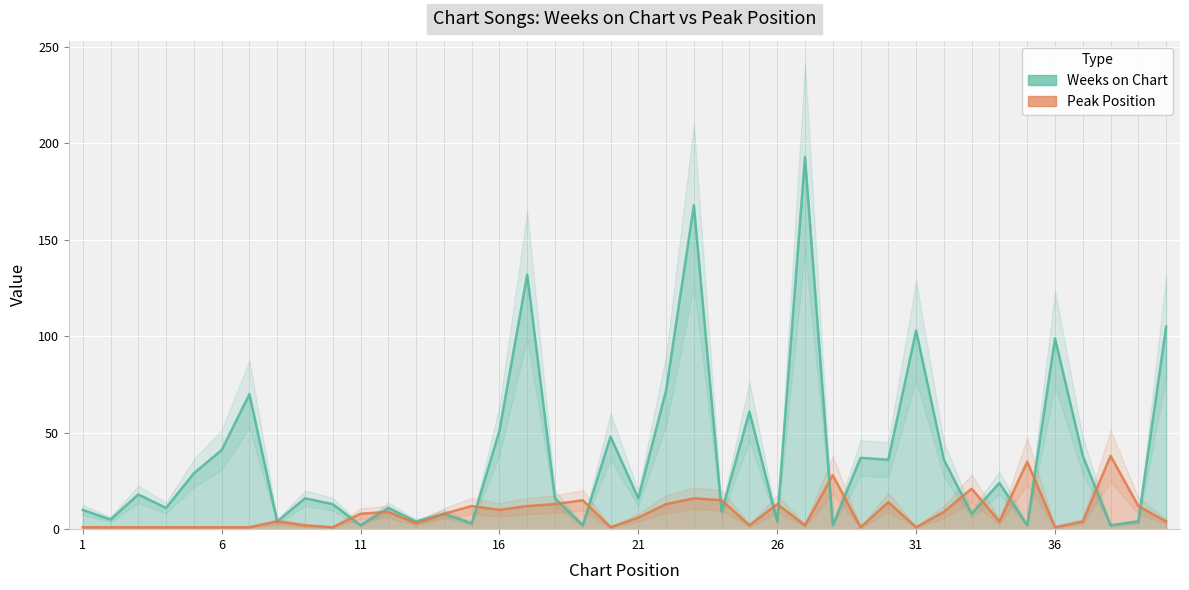

How many times do Peak Position and Weeks on Chart cross each other?

17